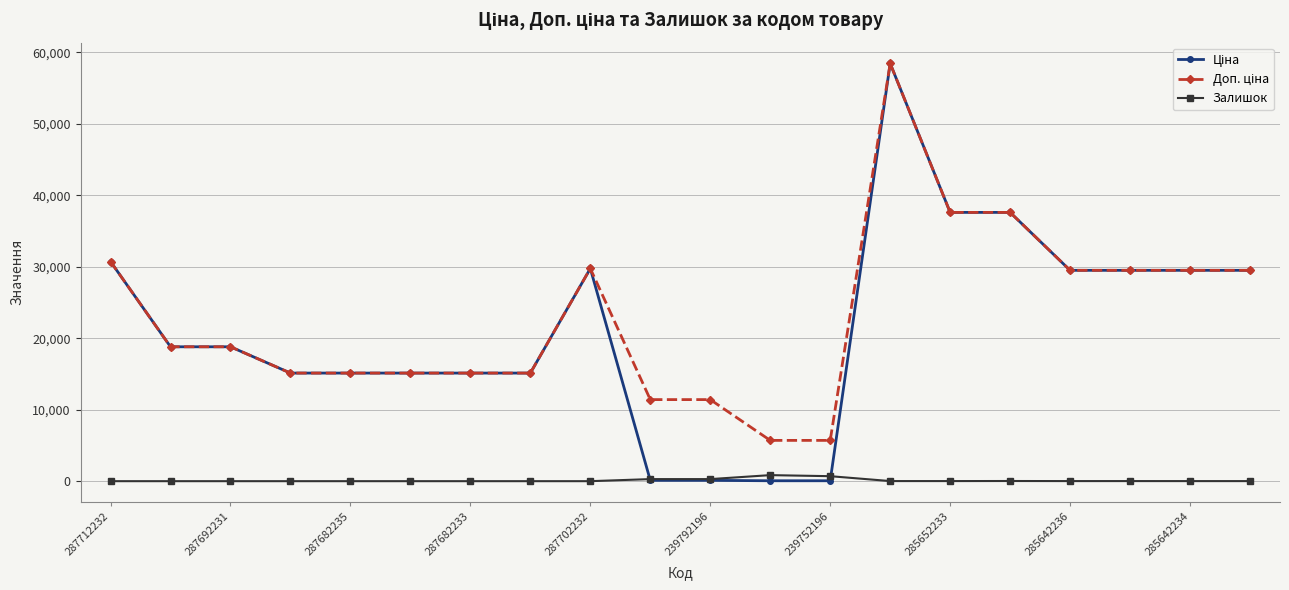

What is the total value across all series at 287682235?

30240.0